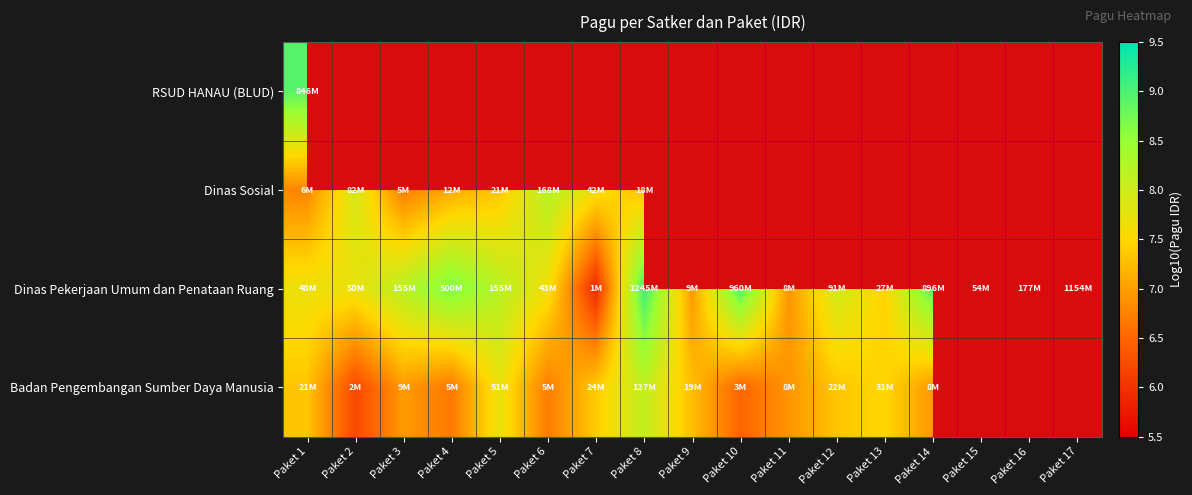

How many values in Dinas Sosial are above zero?

8